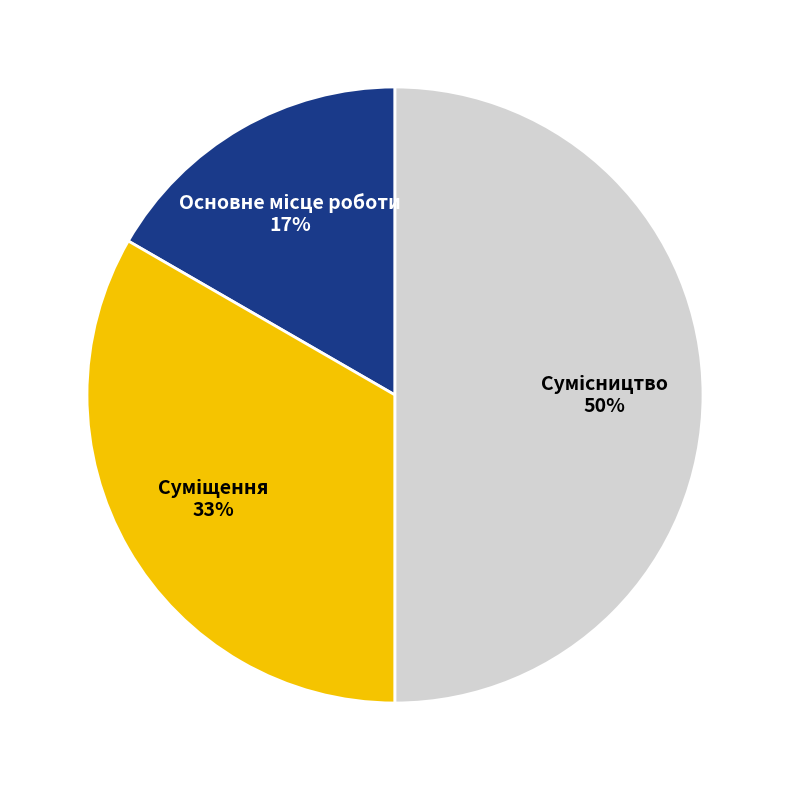

How many slices are in this pie chart?

3